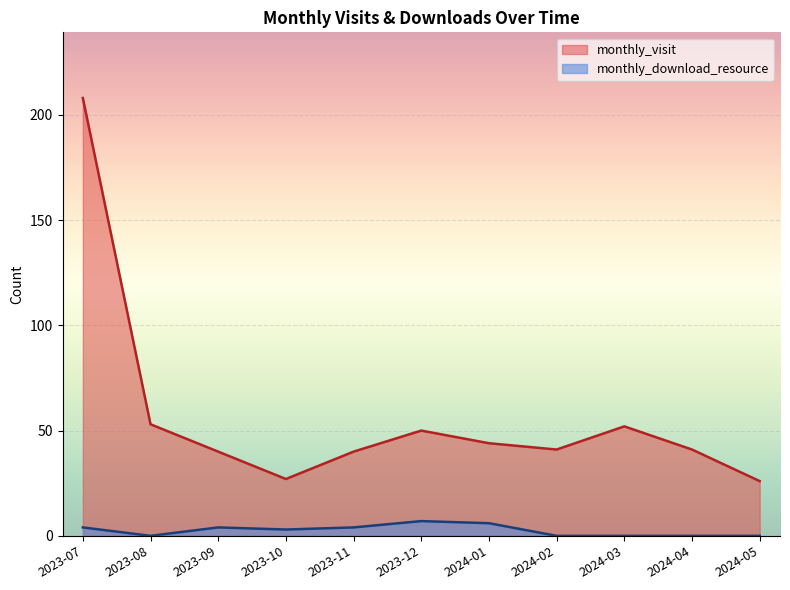

At how many categories does at least one series exceed 65?

1